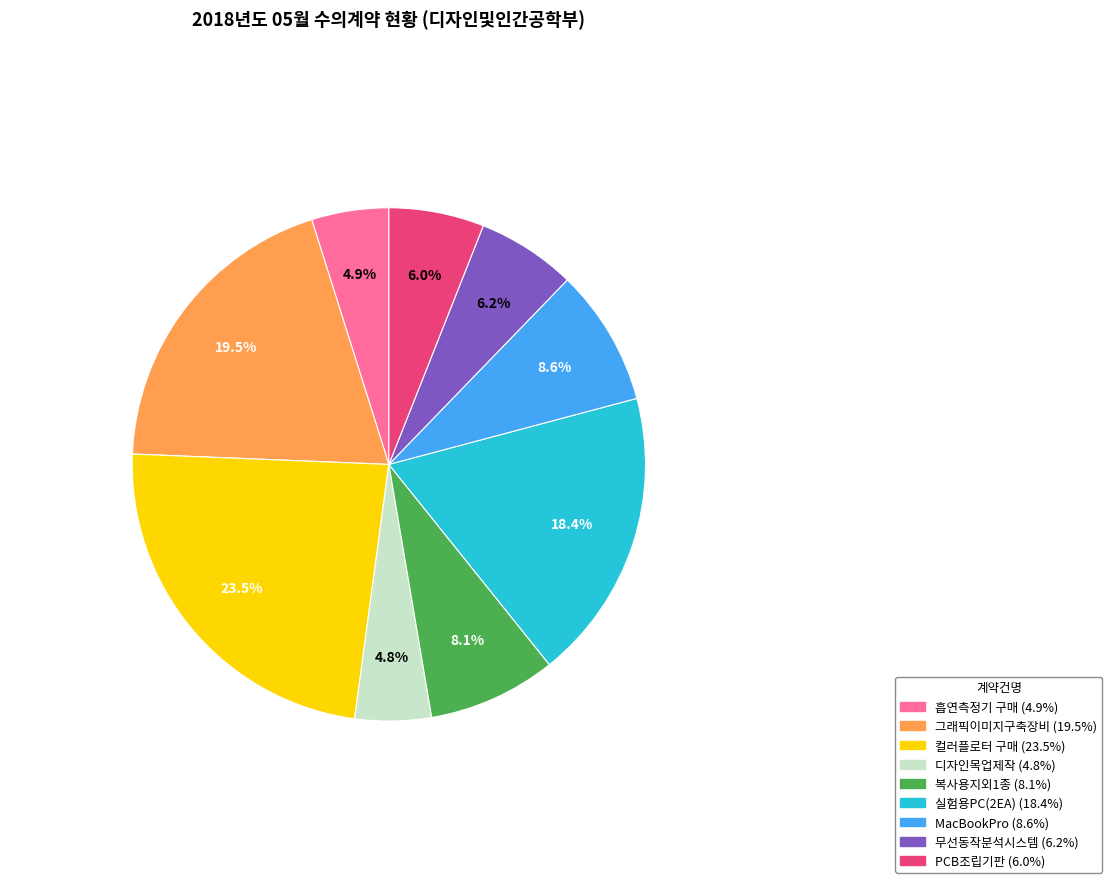

To the nearest percent, what is the difference between the largest and smallest slice percentages?

19%